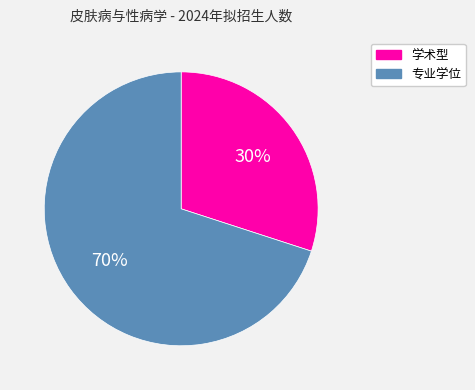

Is the sum of 专业学位 and 学术型 greater than half?

Yes